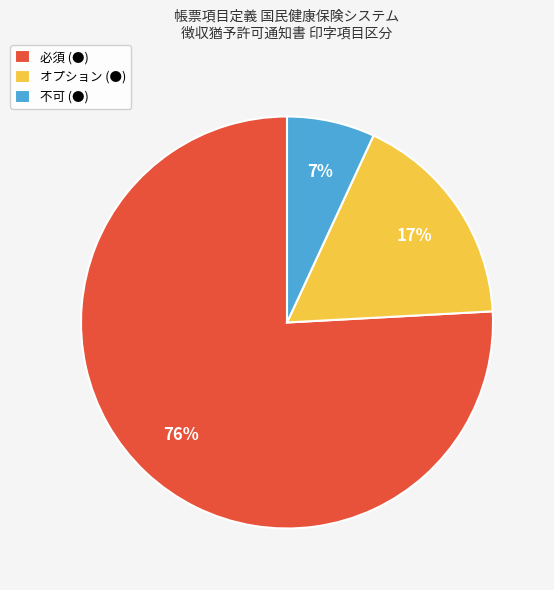

Count the number of slices in the pie.

3